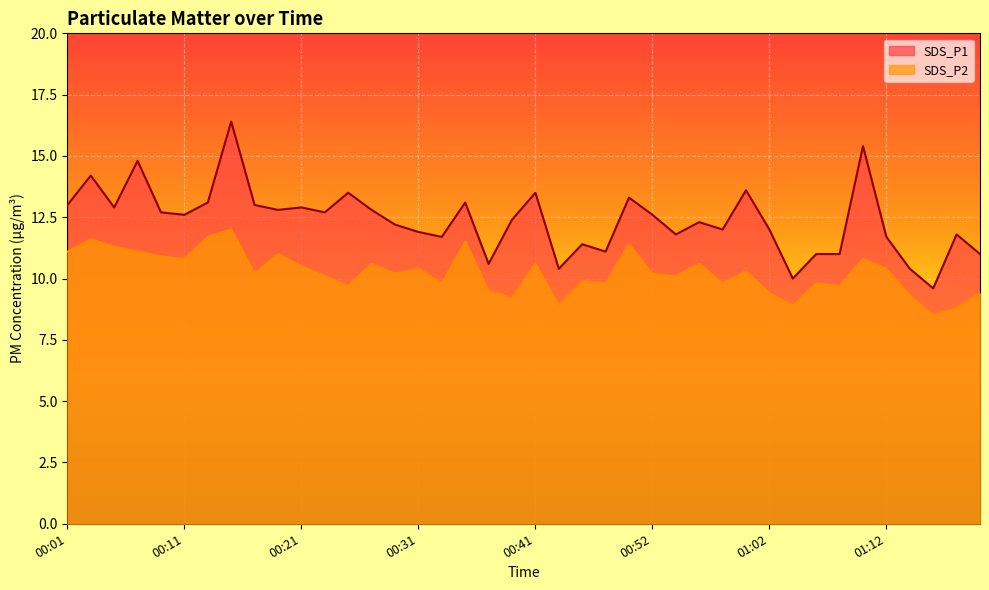

Between 00:27 and 00:09, which is larger?

00:27